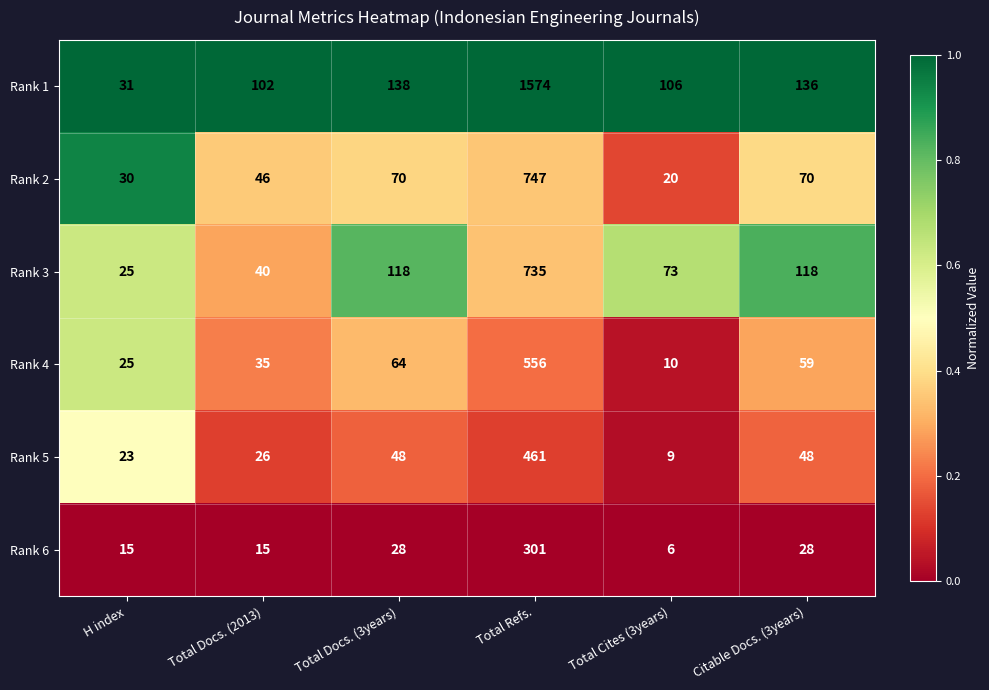

Which category has the lowest value across all series?

Total Cites (3years)